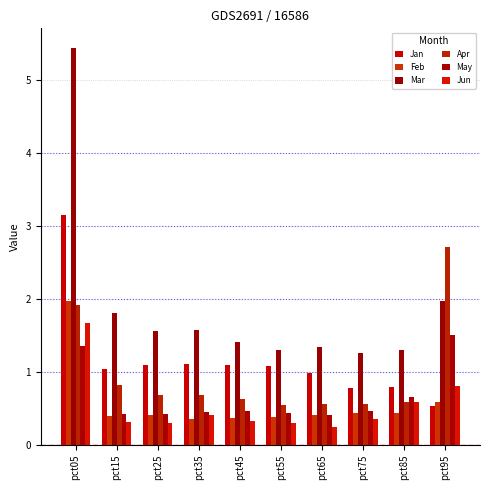

What is the value of the Jun bar at the 7th from the left?

0.2